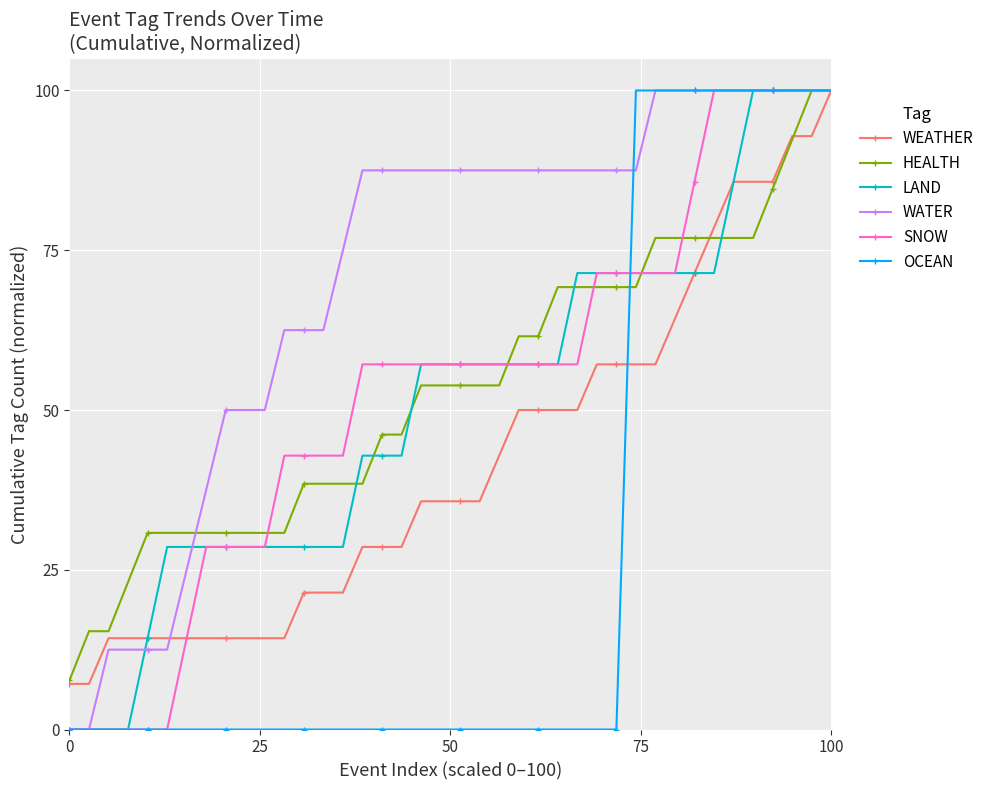

What are all the series names shown in the legend?

WEATHER, HEALTH, LAND, WATER, SNOW, OCEAN